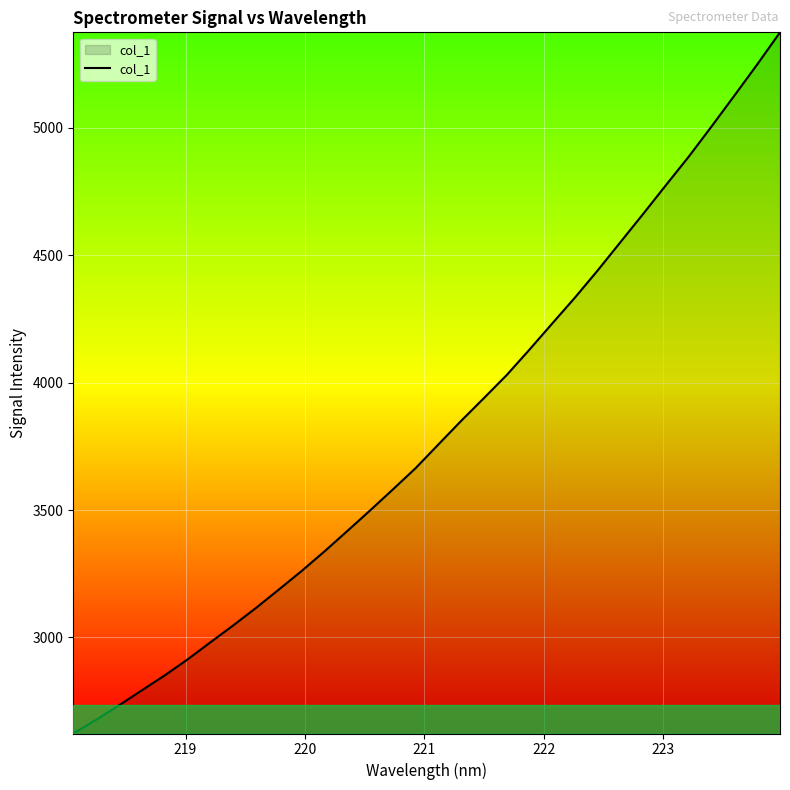

What is the difference between the maximum and minimum values?

2752.6